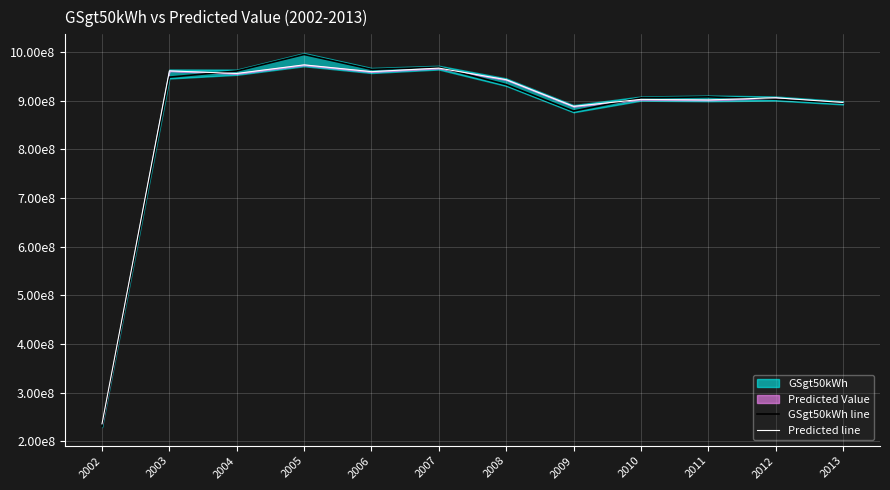

How many interior local peaks does the GSgt50kWh line series have?

3